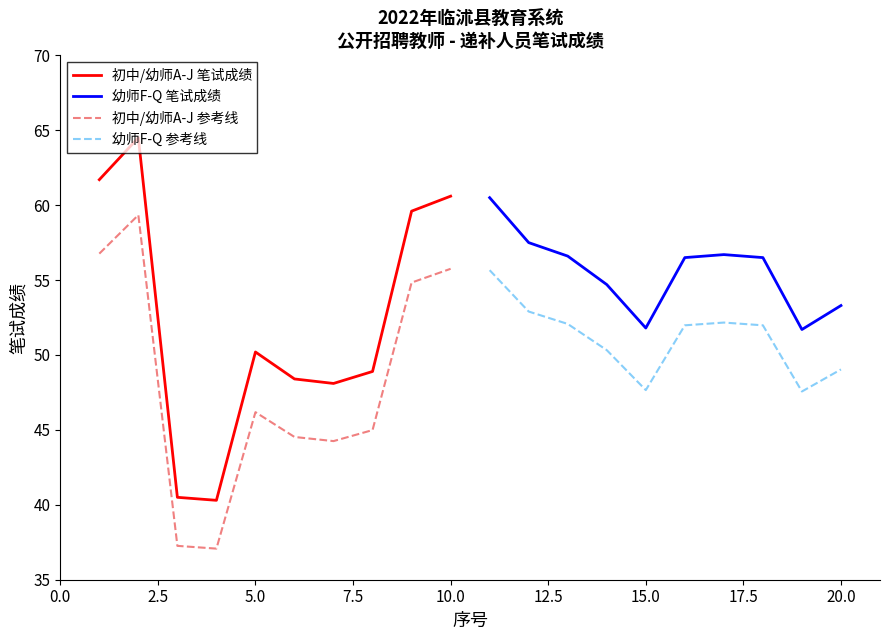

Which series has the widest spread of values?

初中/幼师A-J 笔试成绩